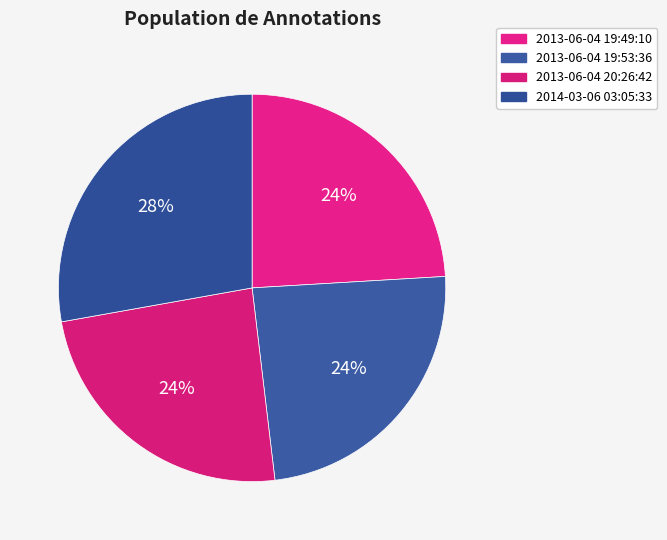

Count the number of slices in the pie.

4